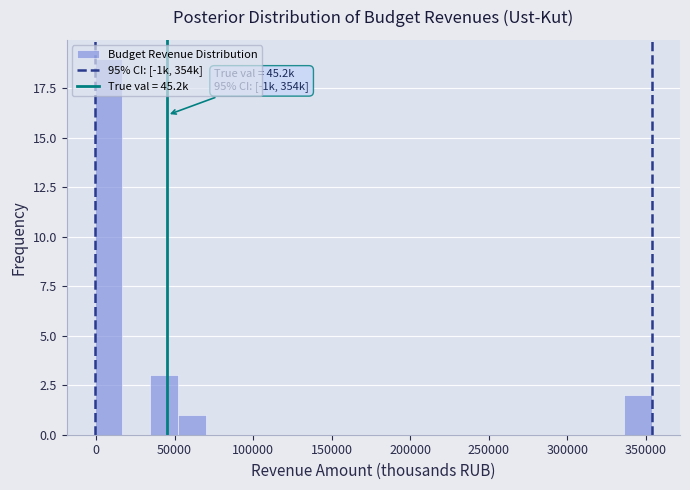

Around what value on the x-axis is the tallest bar? Give the approximate position of its centre, as read against the axis.

10000